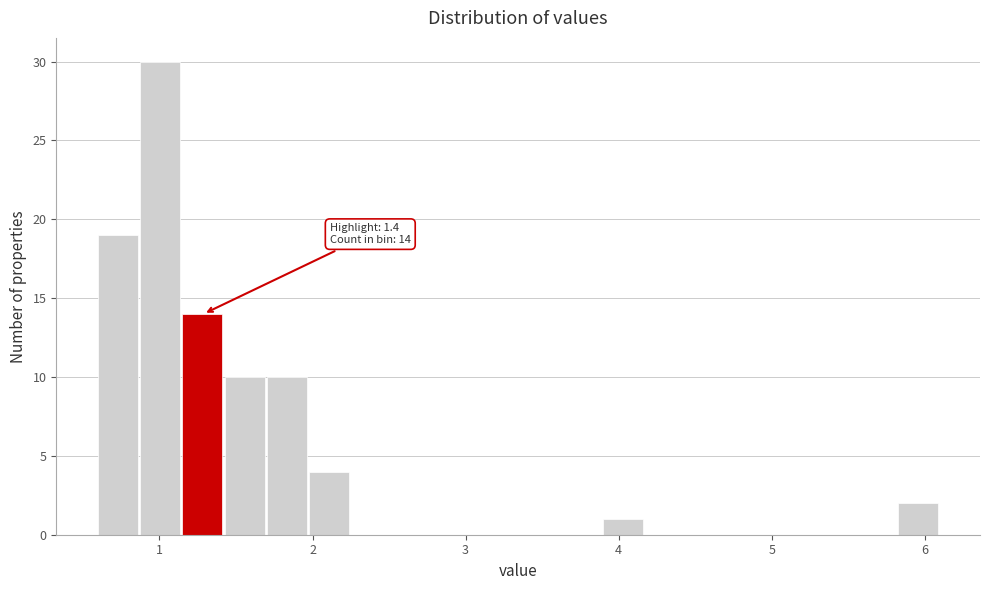

Around what value on the x-axis is the tallest bar? Give the approximate position of its centre, as read against the axis.

1.0